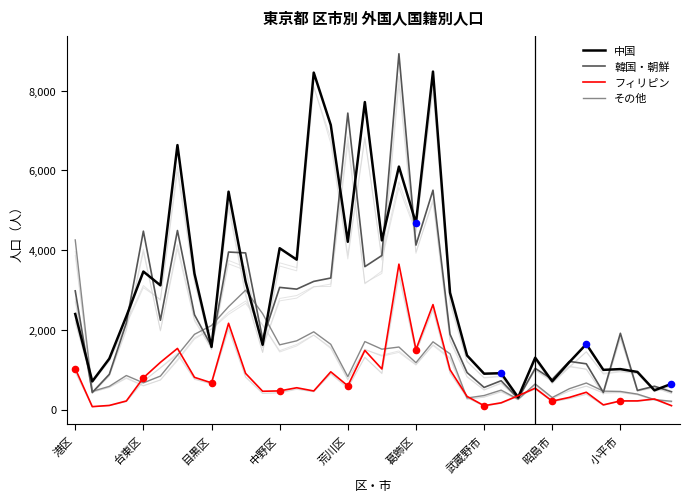

Which series has the largest total across all categories?

中国